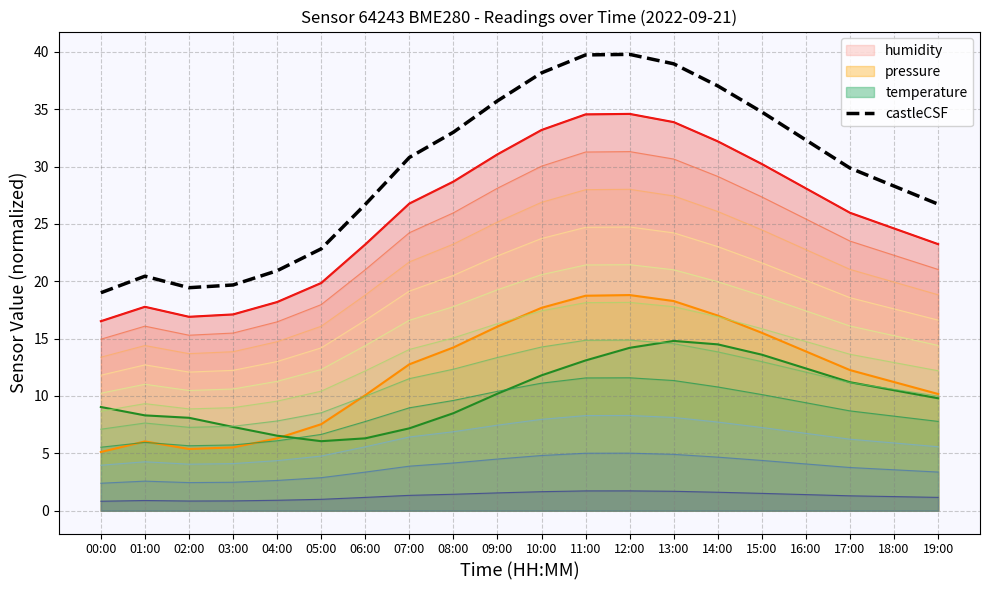

What is the label of the 15th point from the left?

14:00